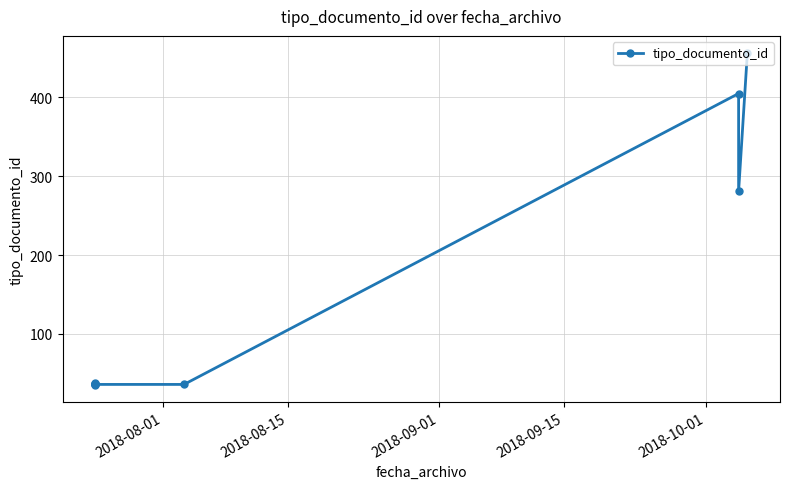

Which label corresponds to the smallest value in the chart?

2018-08-01